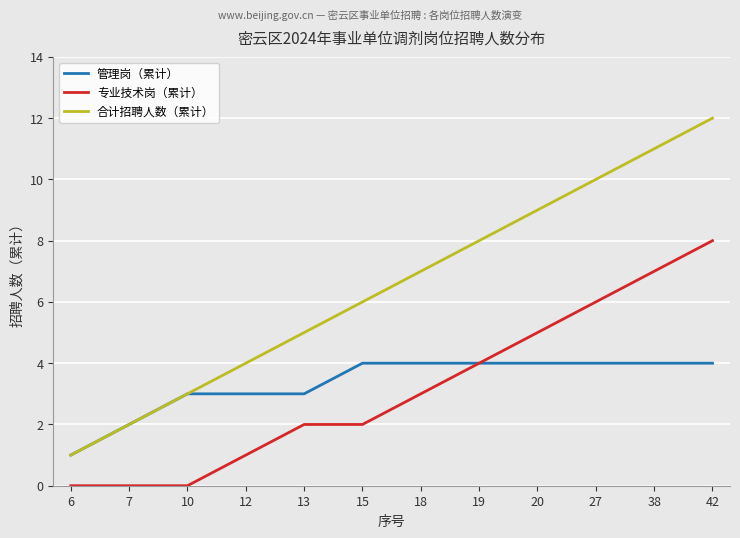

True or false: 专业技术岗（累计） and 合计招聘人数（累计） intersect in this chart.

False